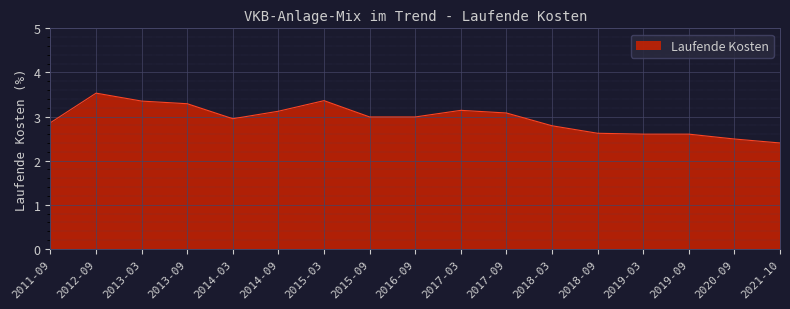

What is the change in value from 2013-09 to 2014-09?

-0.2